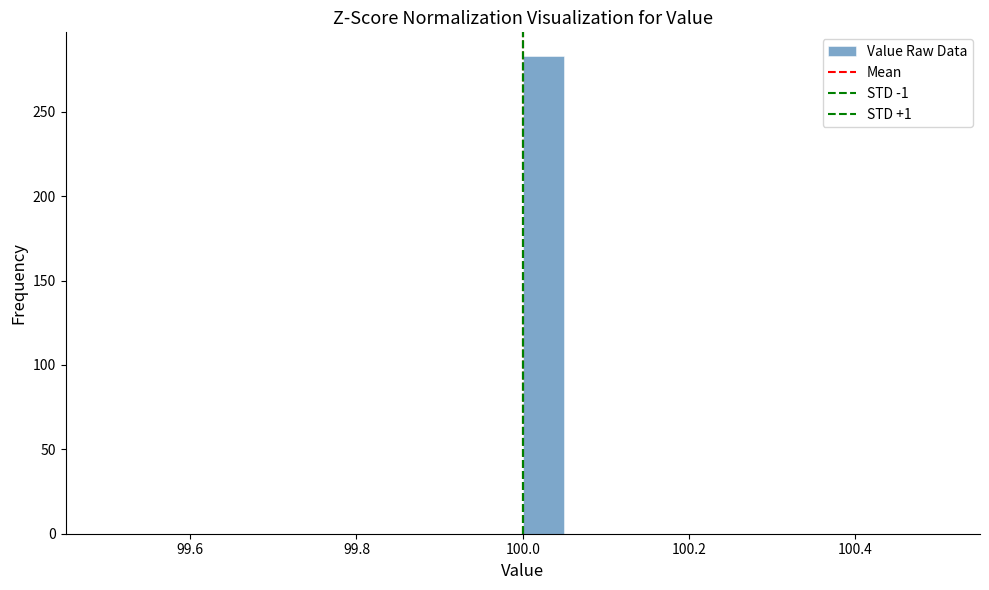

Around what value on the x-axis is the tallest bar? Give the approximate position of its centre, as read against the axis.

100.02